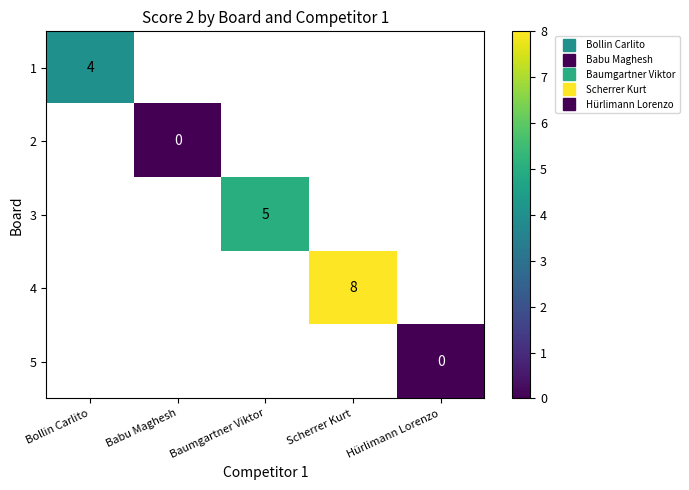

Rank the series at Babu Maghesh from lowest to highest value.

1, 2, 3, 4, 5